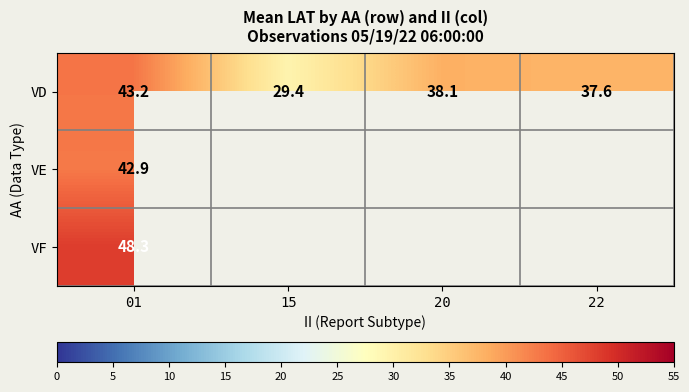

At which label does VD reach its peak?

01